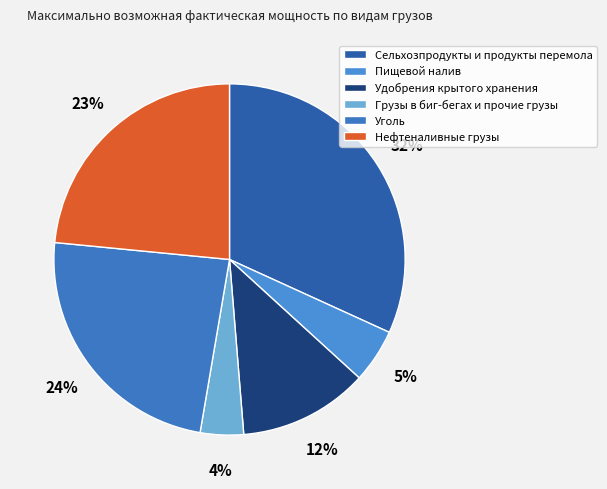

How many slices are in this pie chart?

6